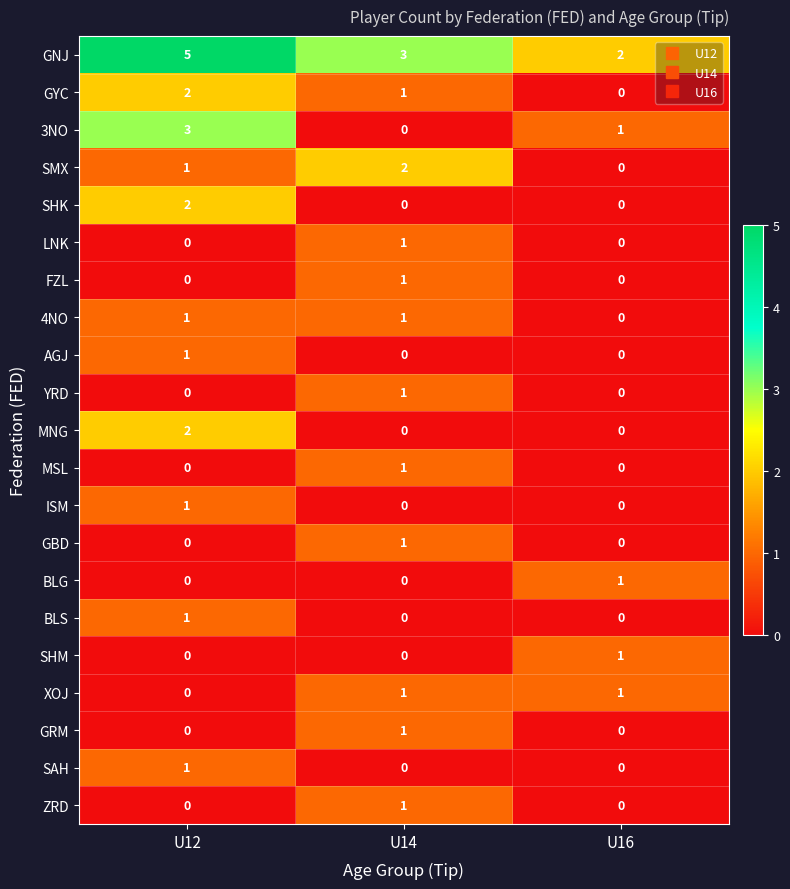

What is the maximum value shown in the chart?

5